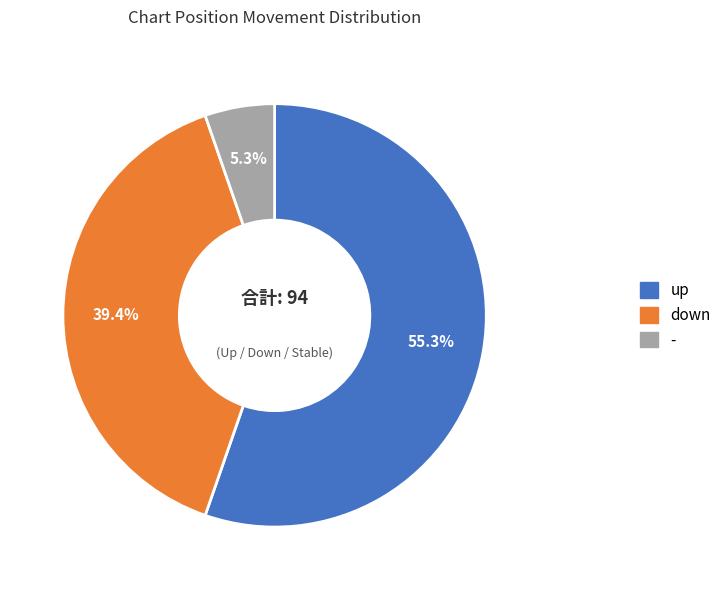

What is the ratio of the value at down to the value at -?

7.4